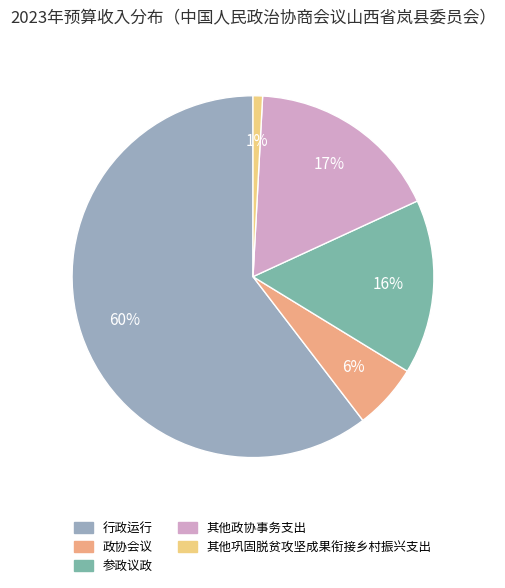

What is the smallest slice in the pie chart?

其他巩固脱贫攻坚成果衔接乡村振兴支出